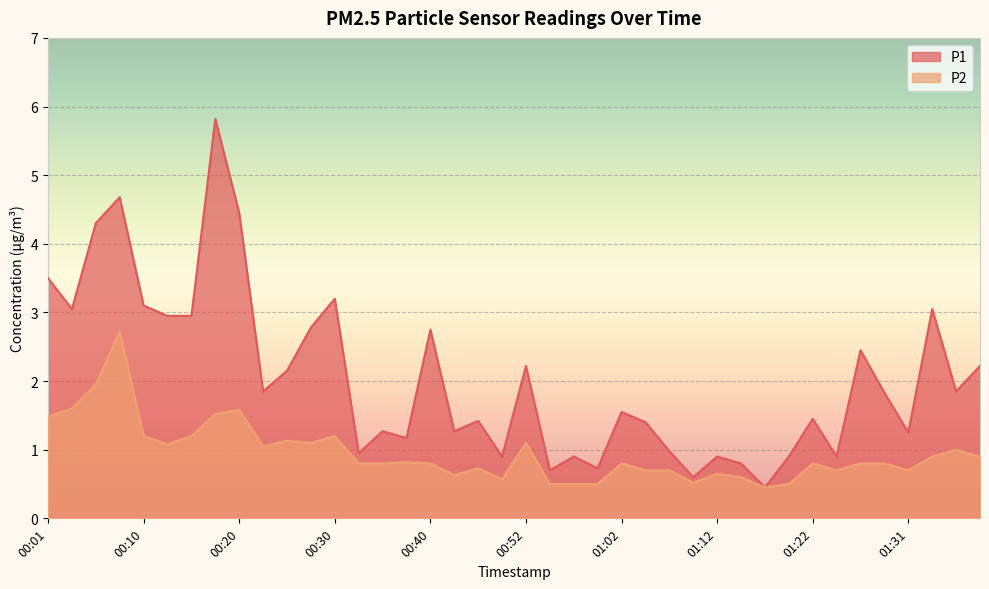

At how many categories does at least one series exceed 4?

4